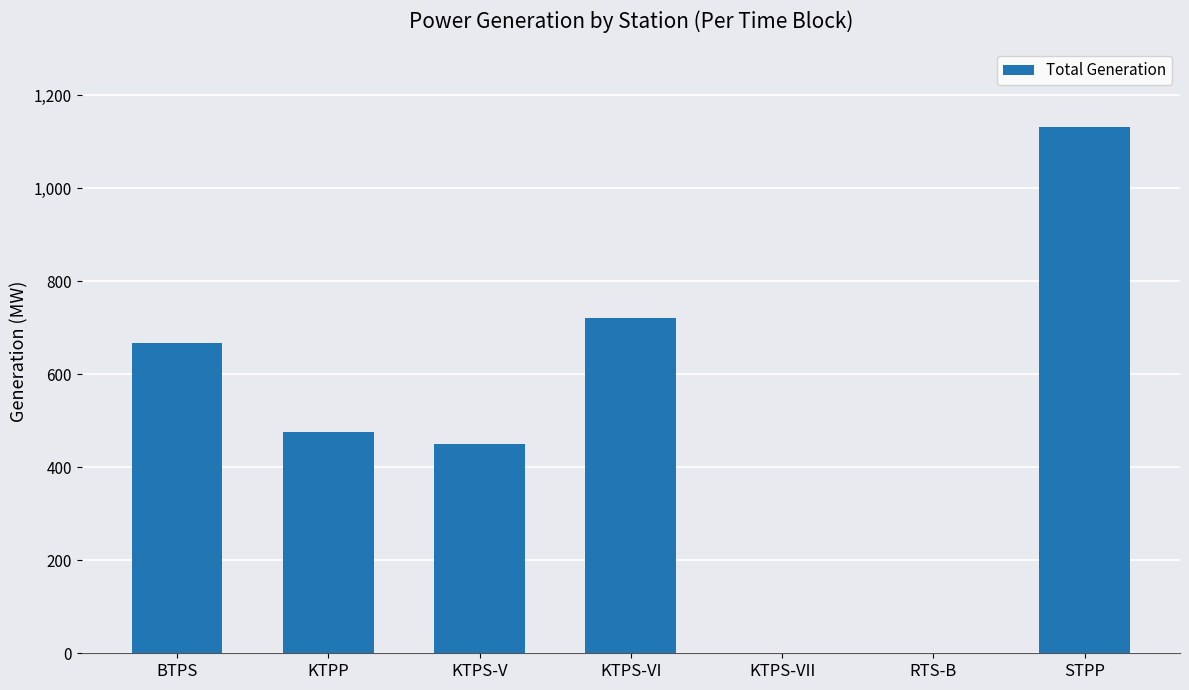

At which category does the chart reach its peak across all series?

STPP